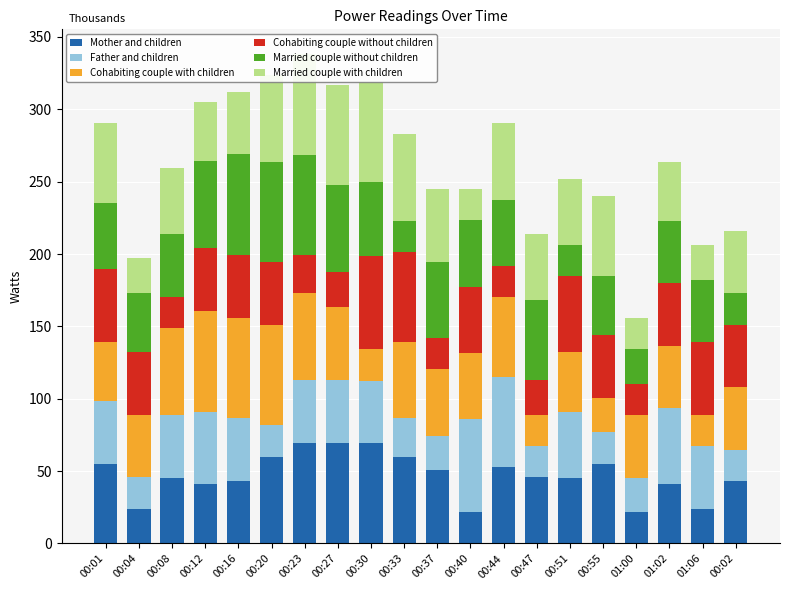

The Married couple with children series shows 60.0 at 00:33. True or false?

True